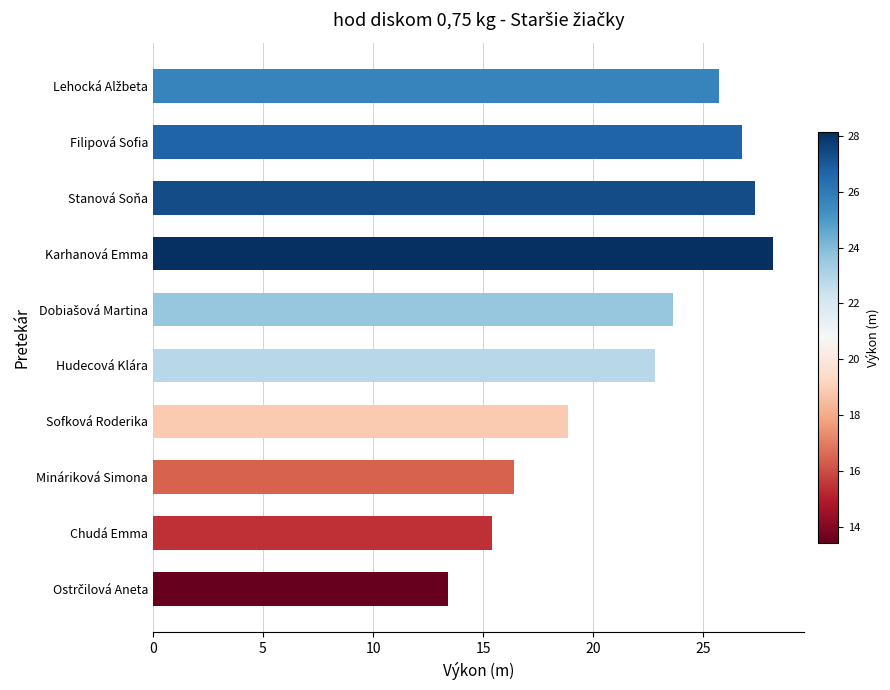

How many values are below 23?

5